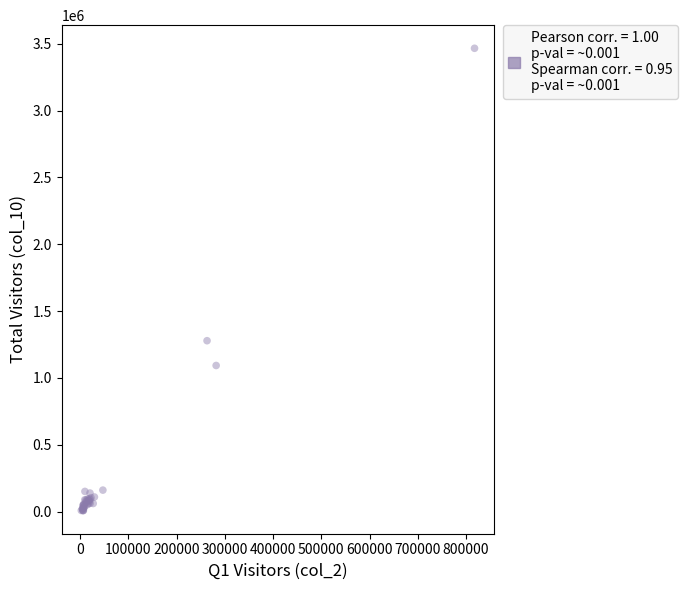

What Y value in the scatter plot is closest to 1736945?

1278784